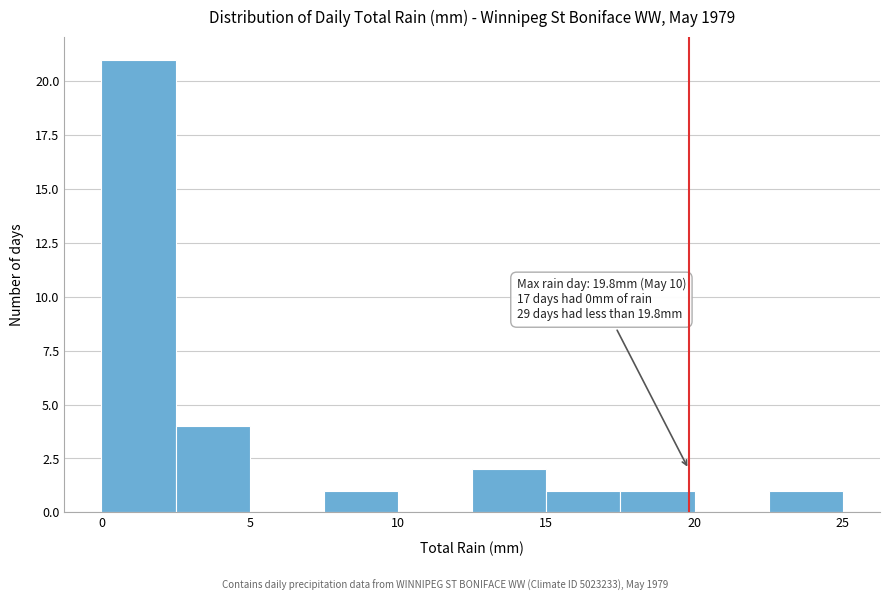

Which range on the x-axis has the tallest bar?

0.0 to 2.5